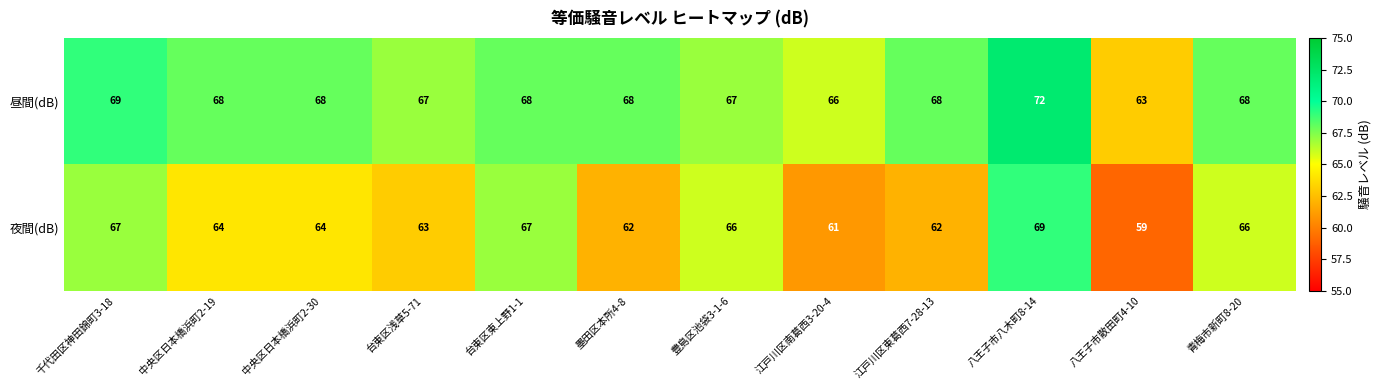

How many 昼間(dB) values are between 67 and 68?

8